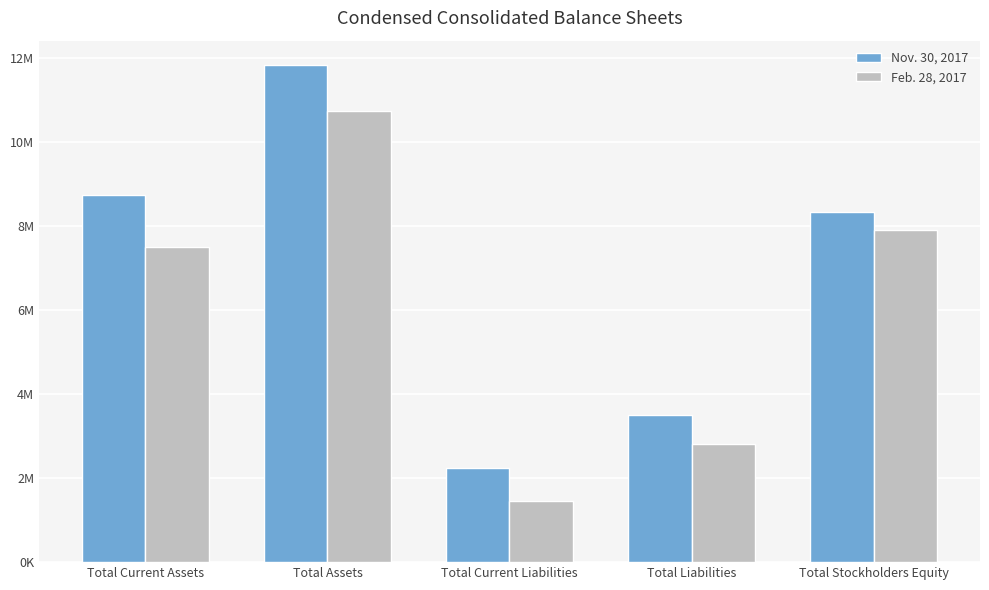

What is the difference between the maximum and minimum values in the Feb. 28, 2017 series?

9287401